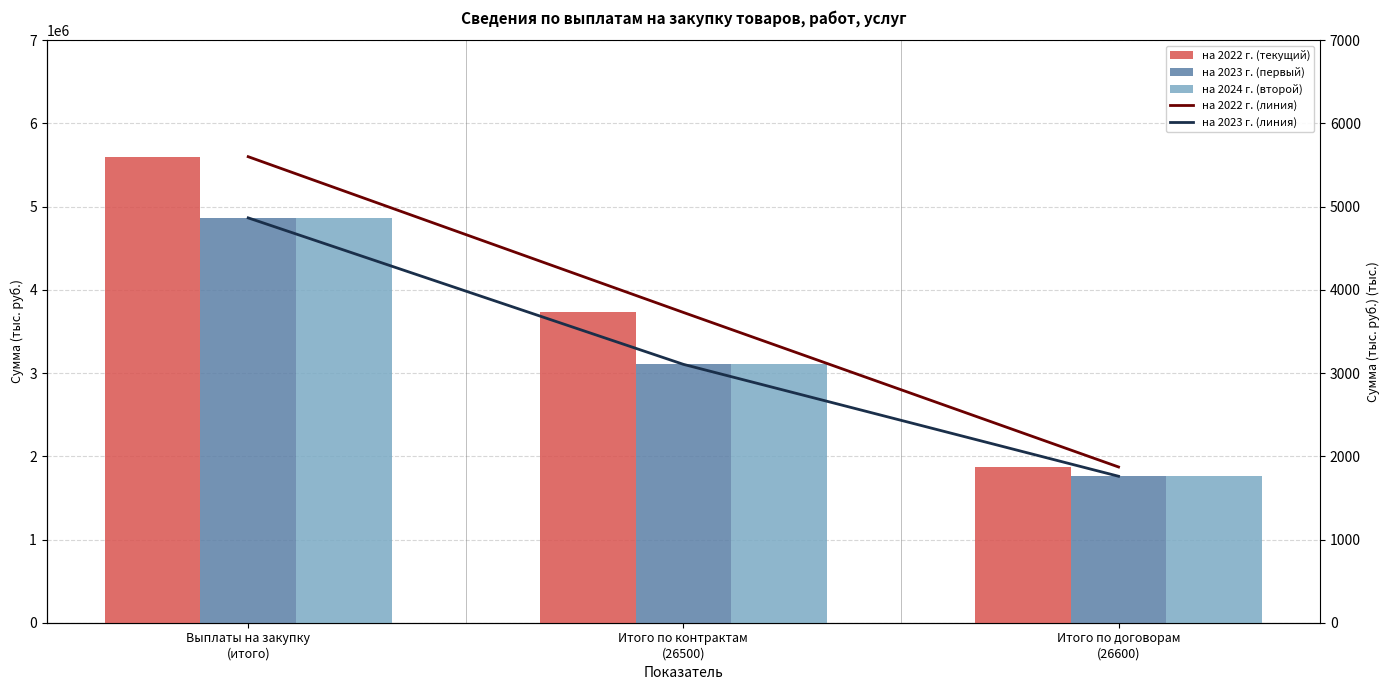

True or false: на 2023 г. (первый) has a value of 1554729.5 at Итого по контрактам
(26500).

False